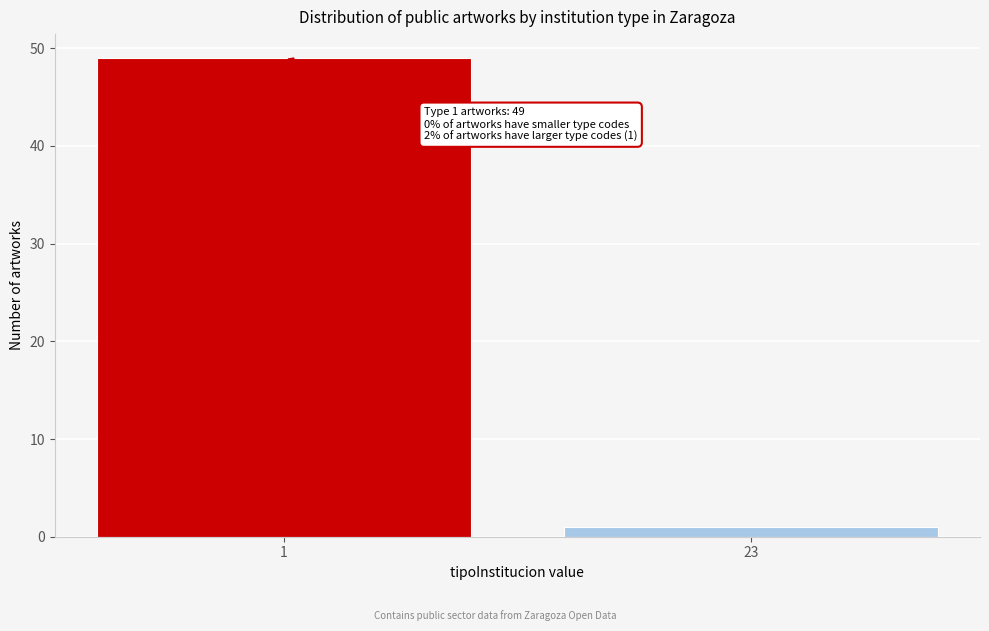

Reading left to right, list all the values displayed in this chart.

49	1